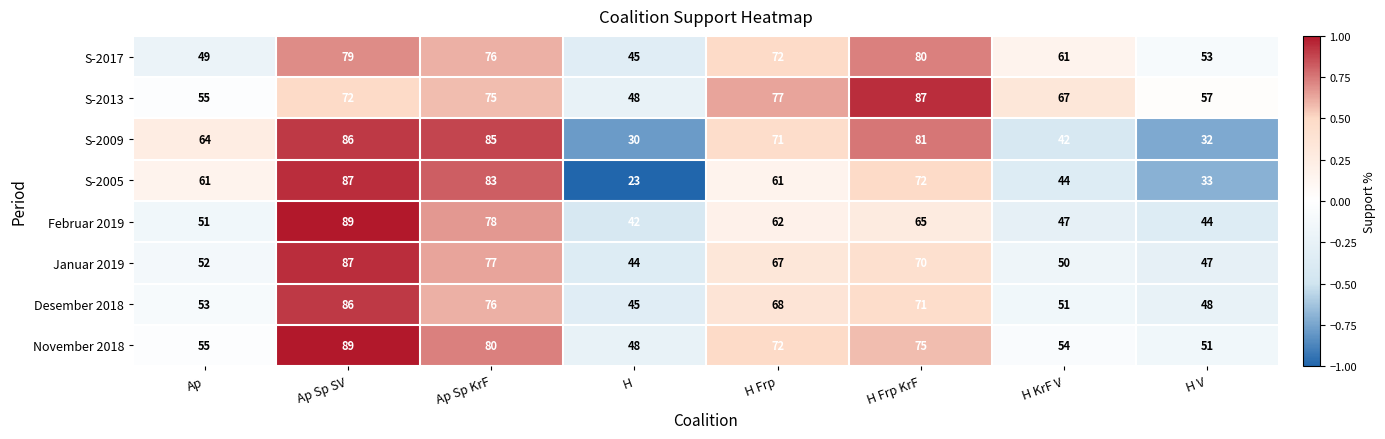

At which category does the chart reach its peak across all series?

Ap Sp SV